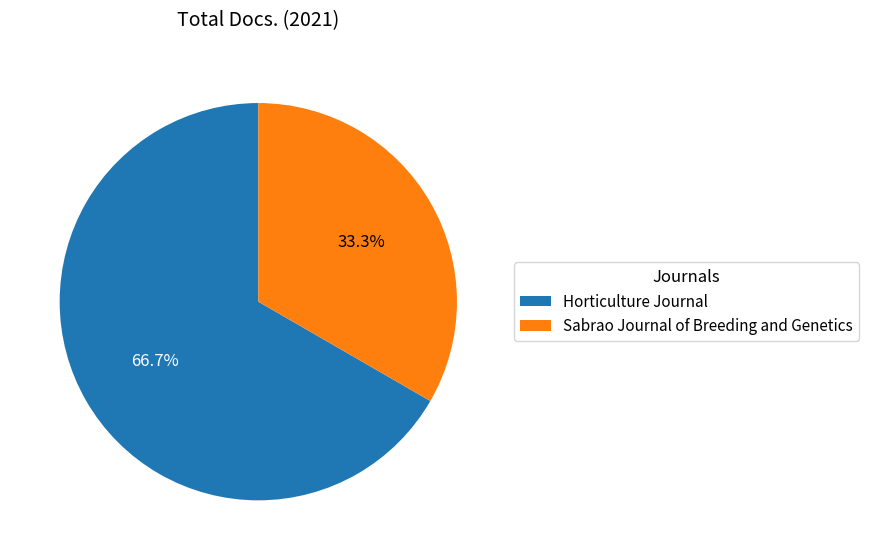

To the nearest percent, what is the difference between the Horticulture Journal and Sabrao Journal of Breeding and Genetics slice percentages?

33%